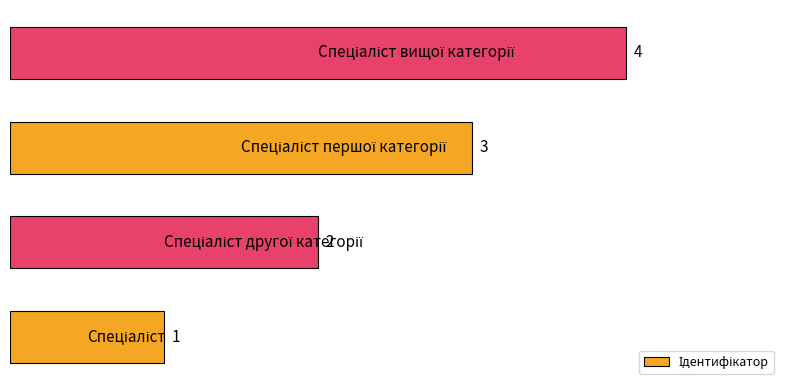

What is the minimum value shown in the chart?

1